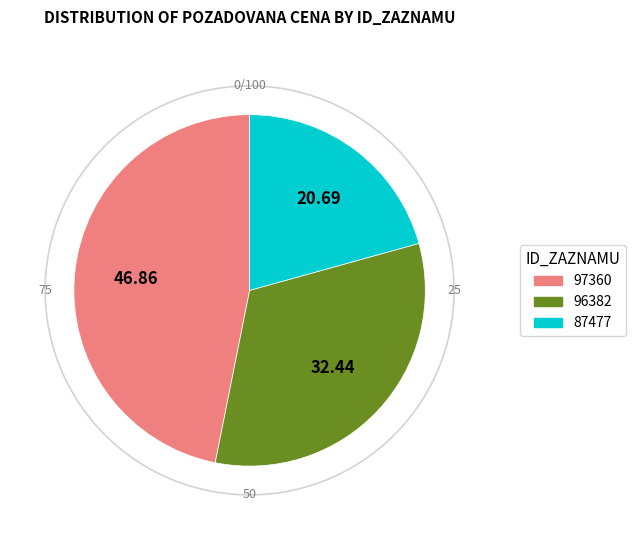

Count the number of slices in the pie.

3